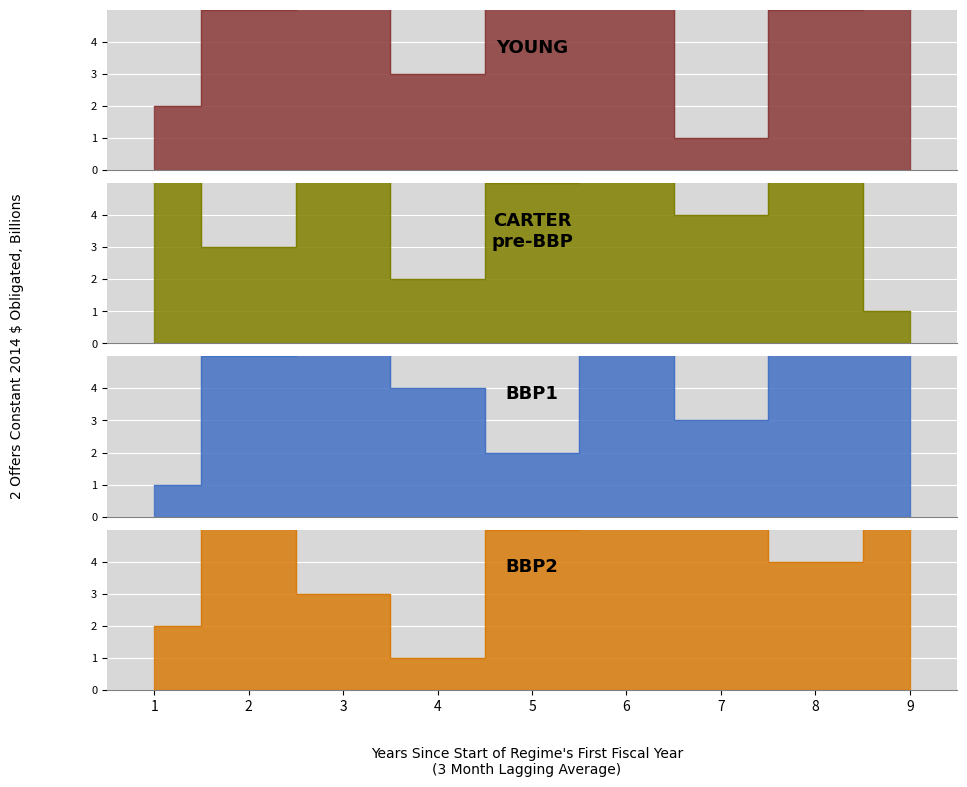

At how many categories does at least one series exceed 2?

9